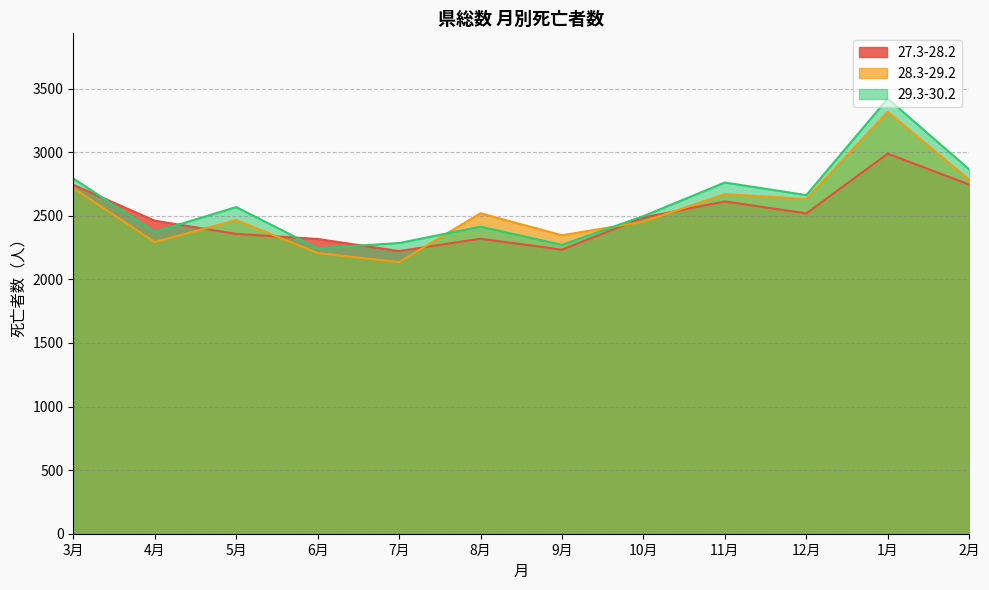

Which category has the highest value across all series?

1月